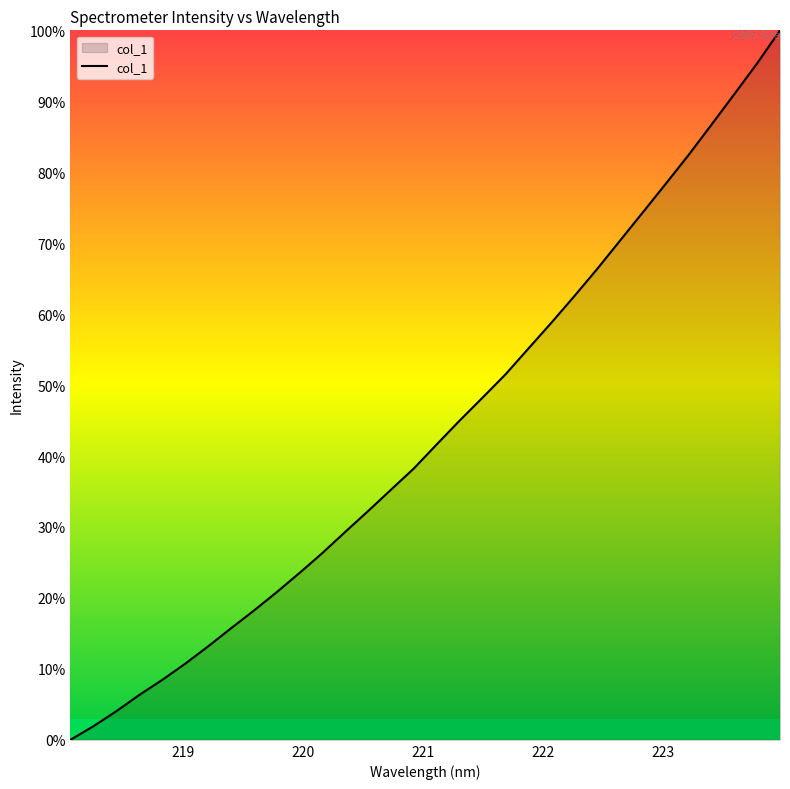

What is the greatest value displayed?

100.0